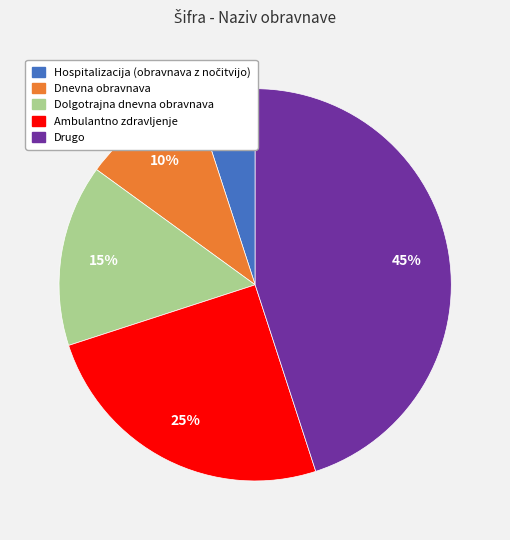

Is the sum of Drugo and Ambulantno zdravljenje greater than half?

Yes